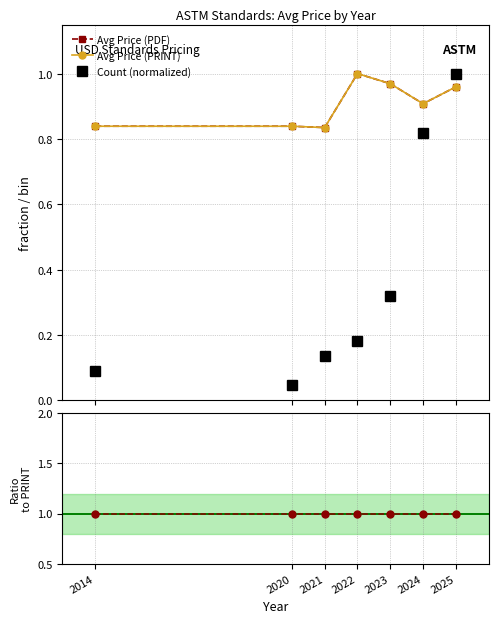

Rank the series at 2025 from highest to lowest value.

Count (normalized), PDF / PRINT ratio, Avg Price (PDF), Avg Price (PRINT)